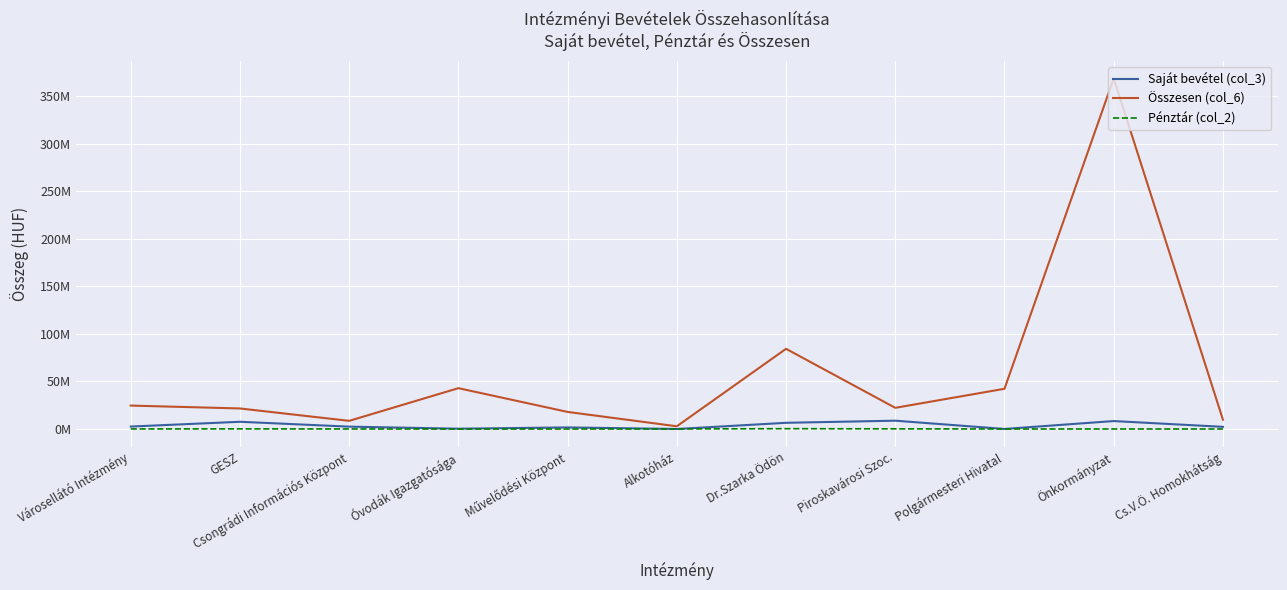

Does the chart have visible grid lines?

Yes